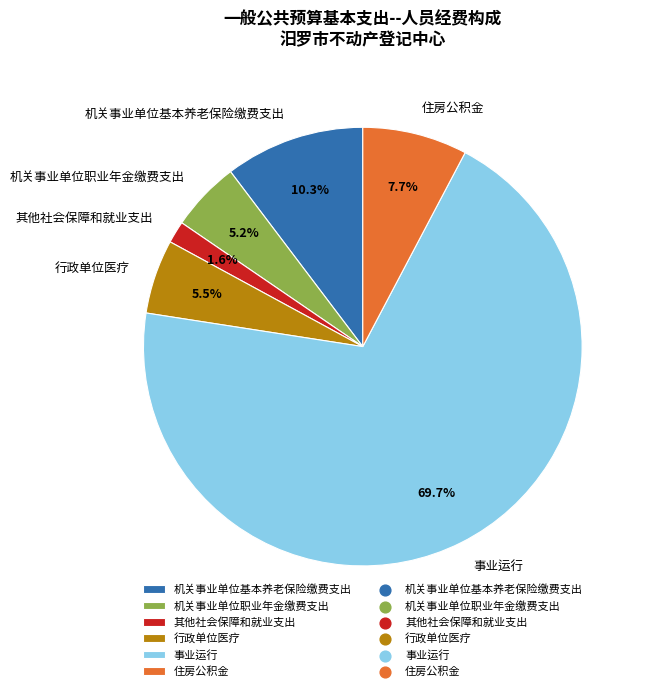

What is the largest slice in the pie chart?

事业运行